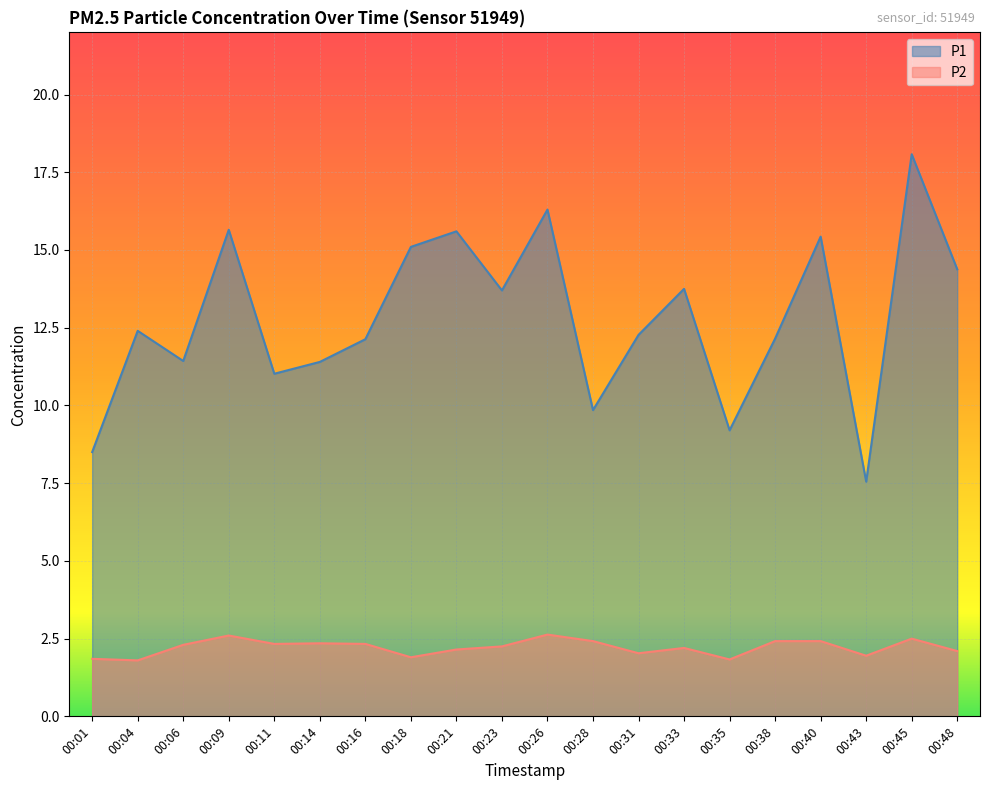

At how many categories does at least one series exceed 5?

20